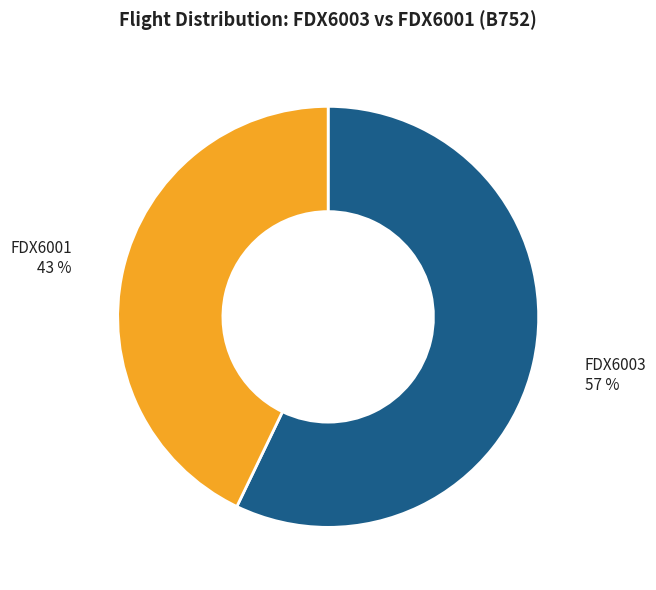

How many slices are in this pie chart?

2